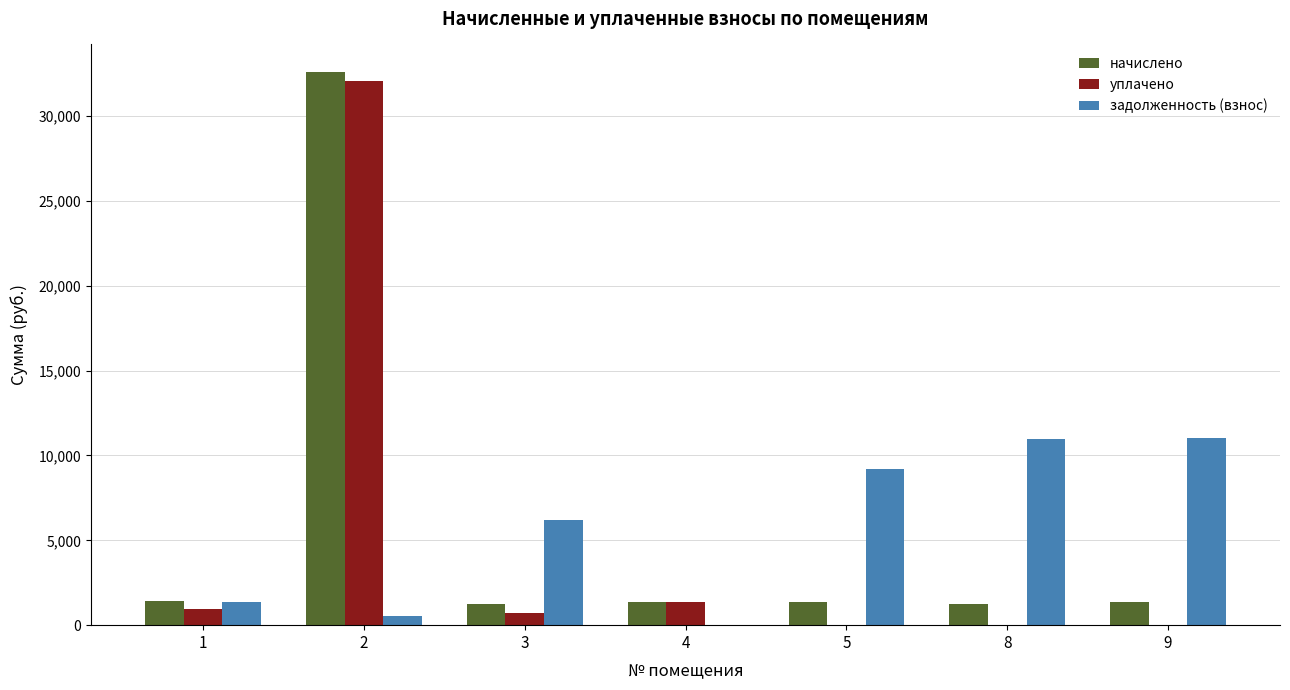

What is the average value of the задолженность (взнос) series?

5619.9